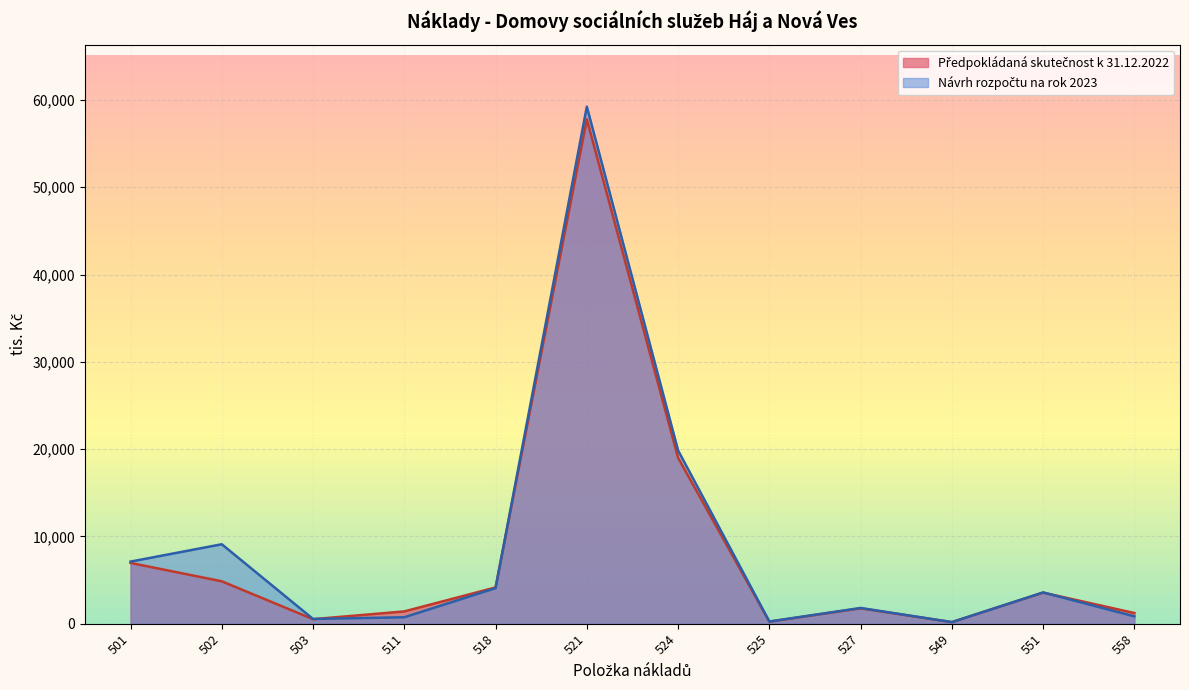

What is the maximum value shown in the chart?

59232